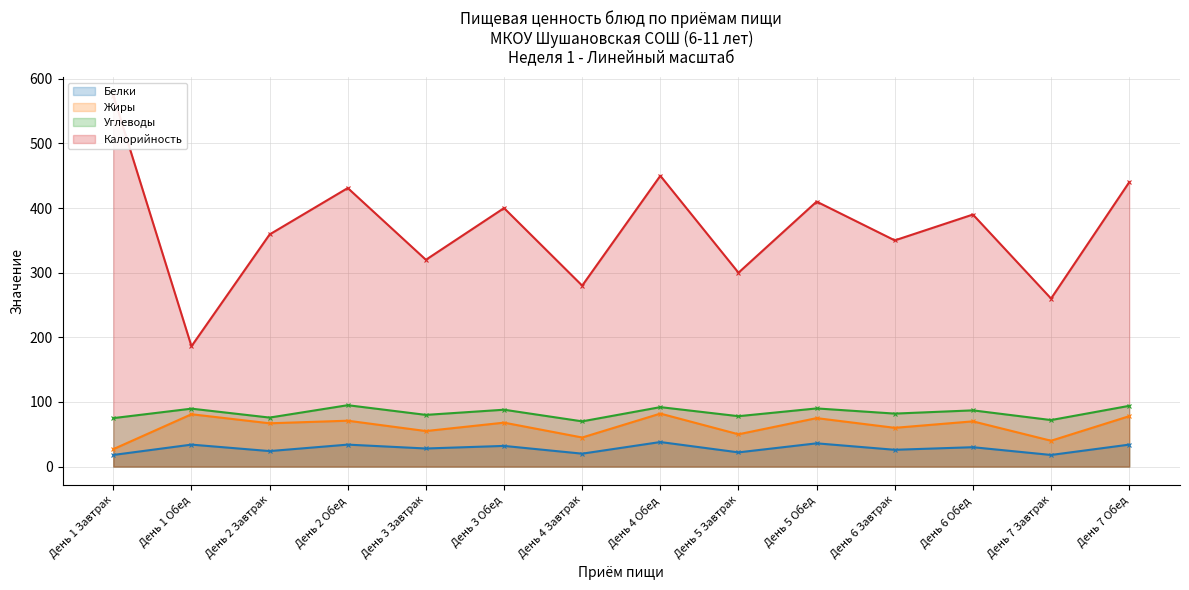

True or false: Калорийность and Белки cross at least once.

False